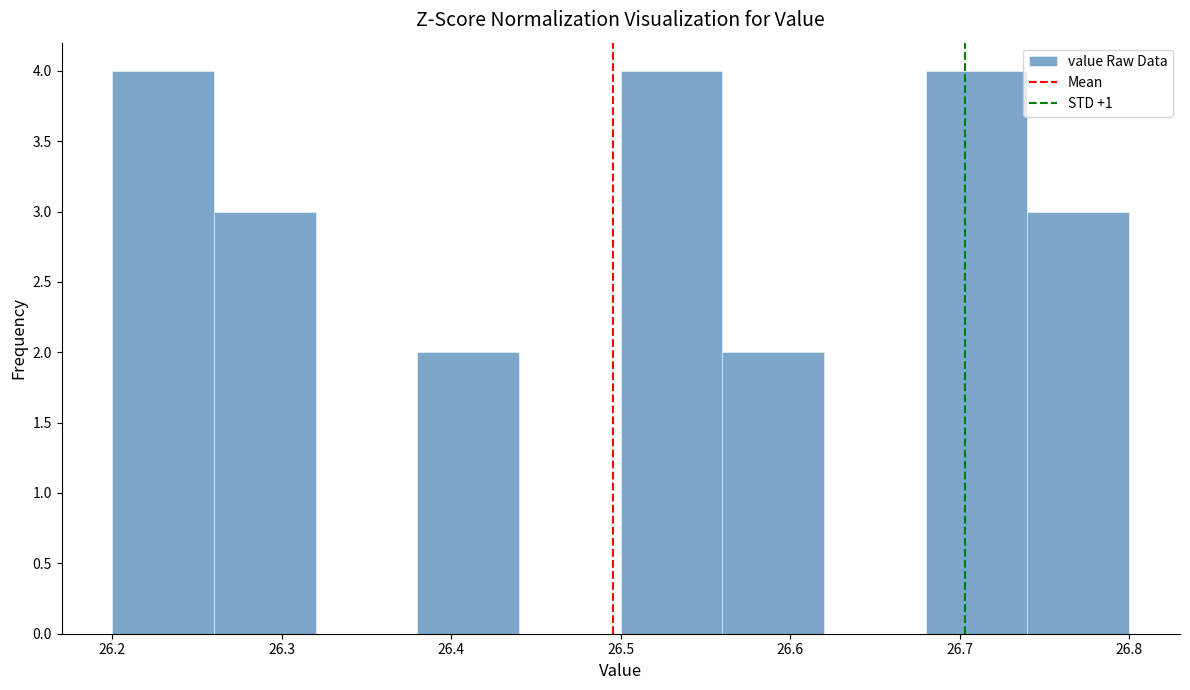

How tall is the bar that spans 26.56 to 26.62 on the x-axis? The values are not printed on the chart, so give them approximately, as read against the axis.

2